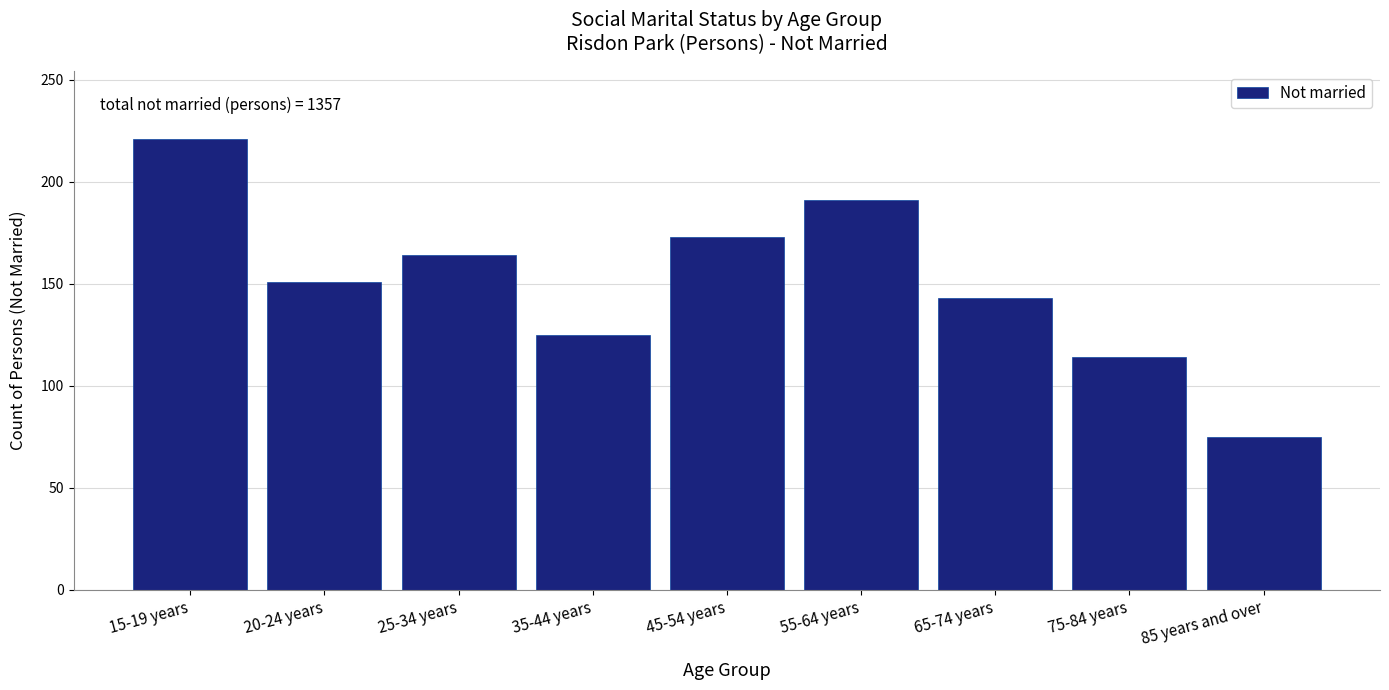

Reading right to left, extract all data points from this chart.

75	114	143	191	173	125	164	151	221